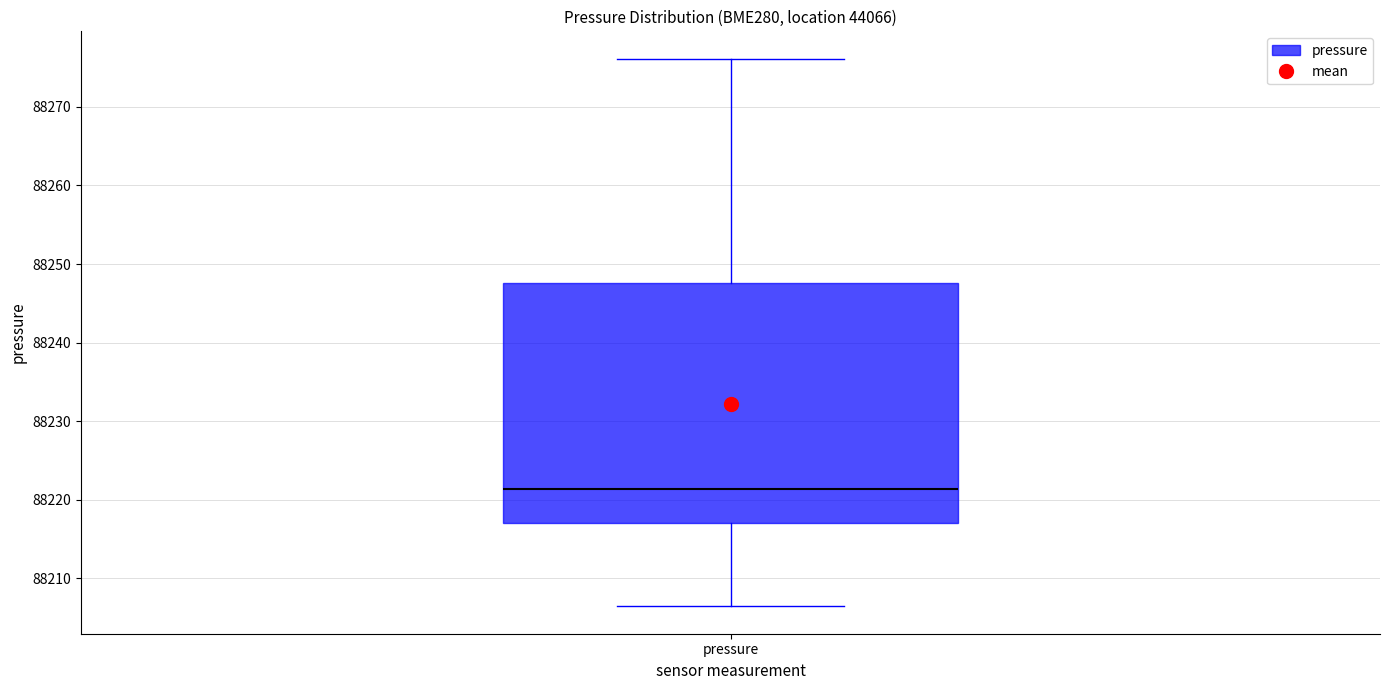

Transcribe this box plot: give where the median line is, the range the box spans, and where the two whiskers end, as read against the y-axis. The values are not printed on the chart, so give them approximately, as read against the axis.

median 88221, box 88217 to 88248, whiskers 88206 to 88276